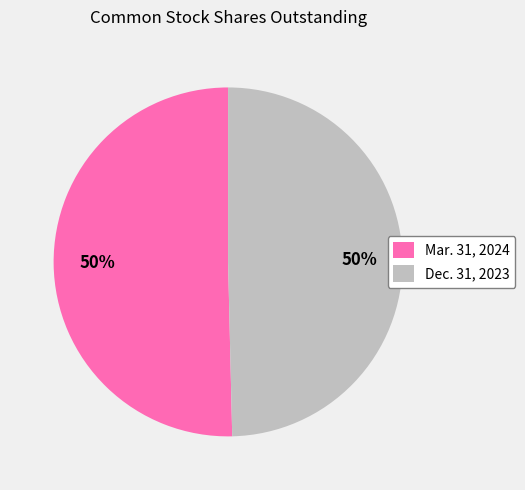

To the nearest percent, what portion does Mar. 31, 2024 represent?

50%